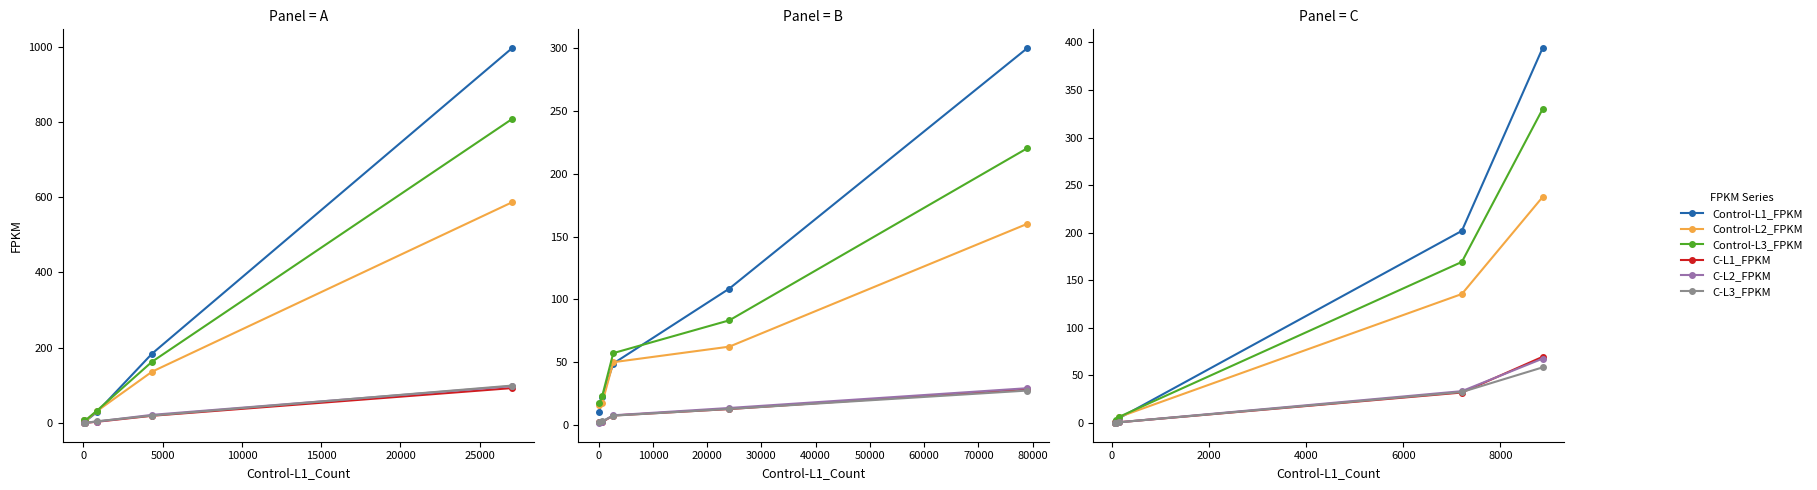

What value does the C-L2_FPKM series have at 0?

0.3